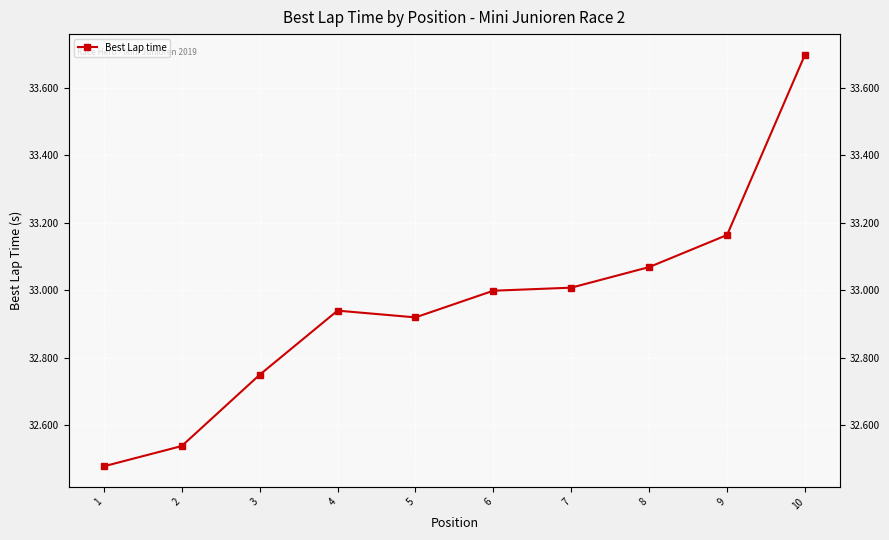

Which has a higher value, 5 or 10?

10